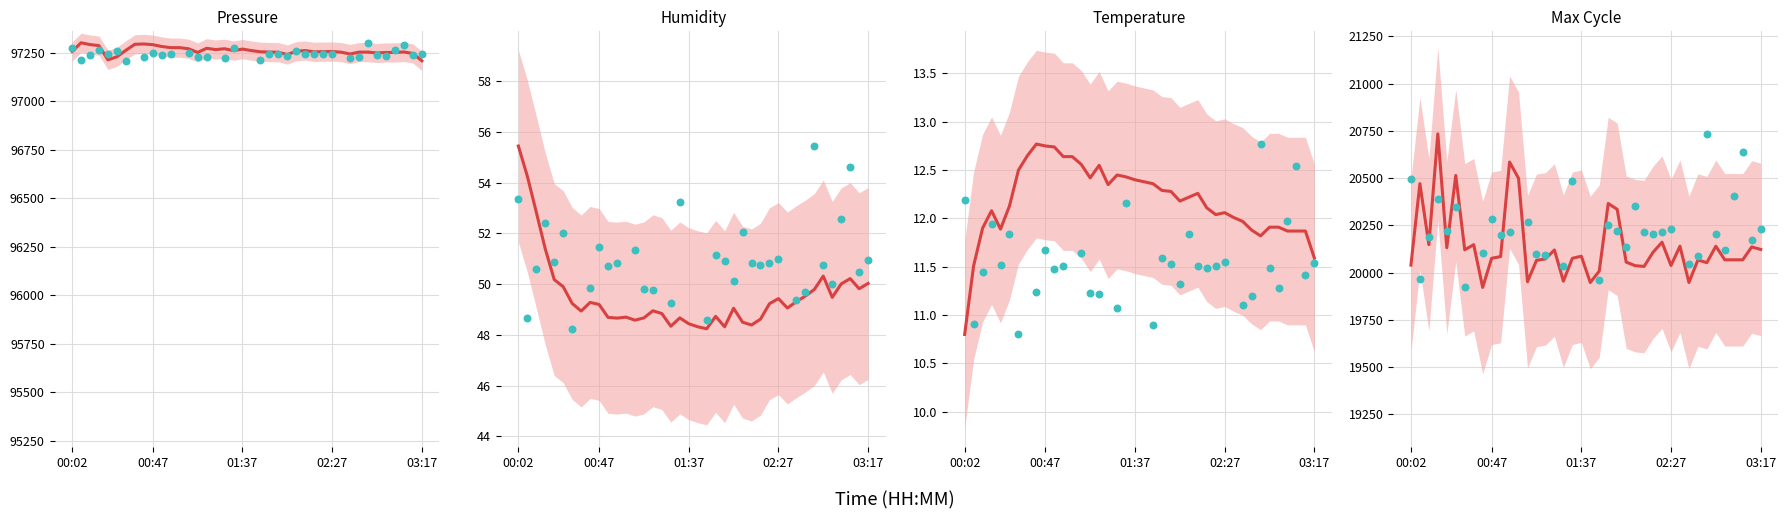

Which series reaches the maximum Y coordinate?

BME280_pressure